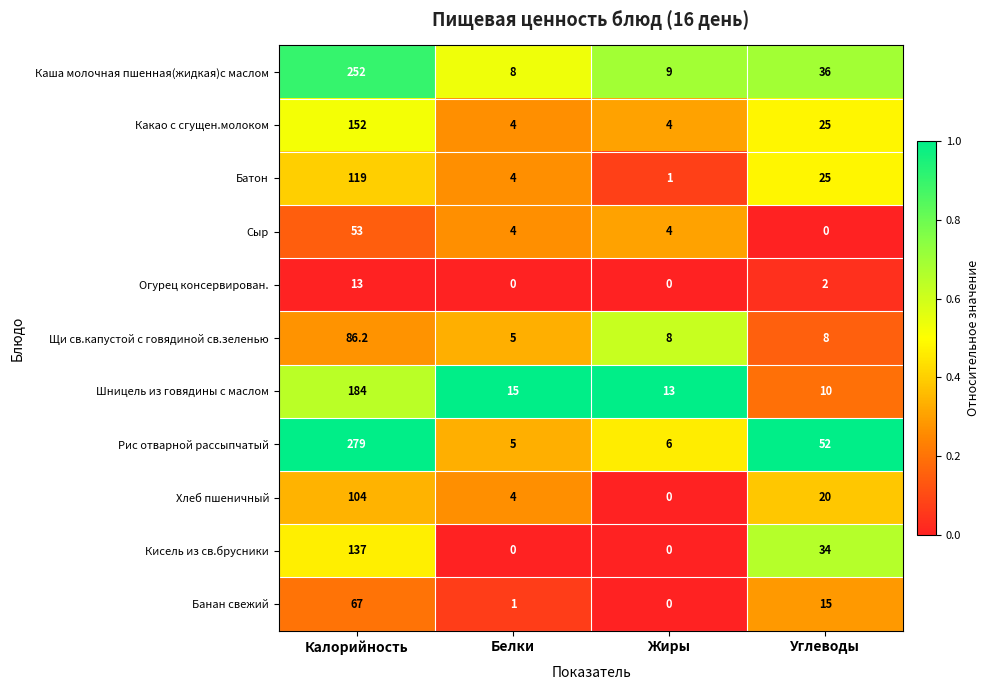

How many Какао с сгущен.молоком values are between 4 and 152?

4